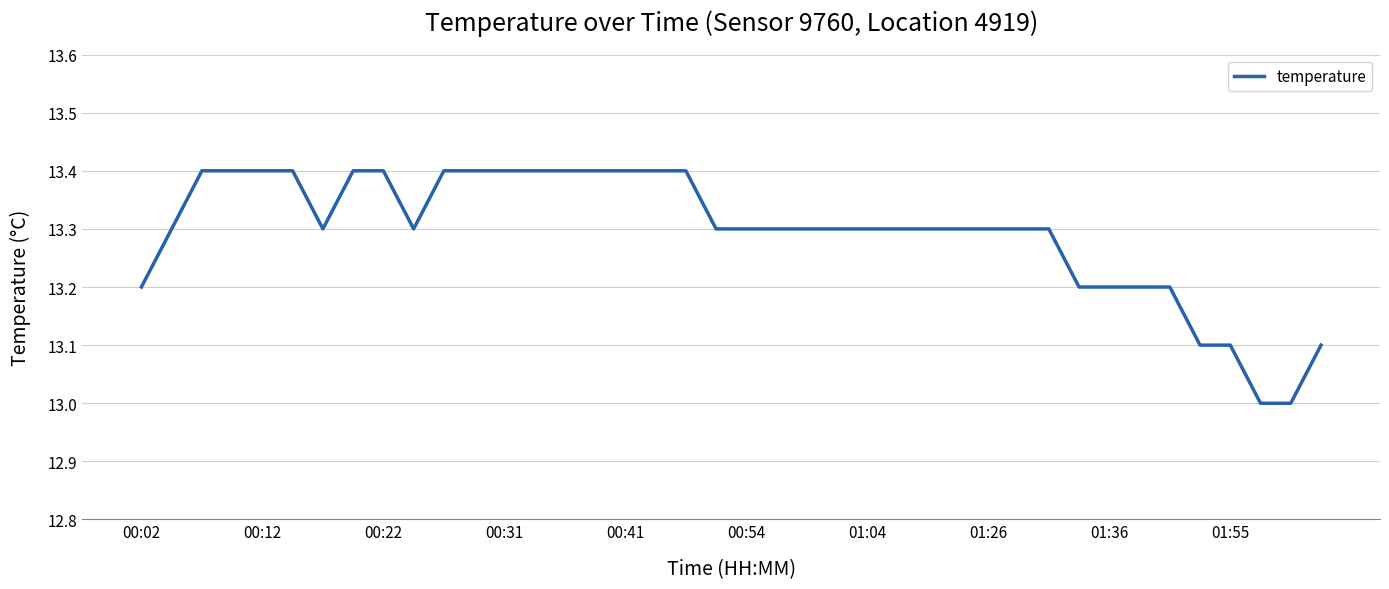

What is the smallest value displayed?

13.0